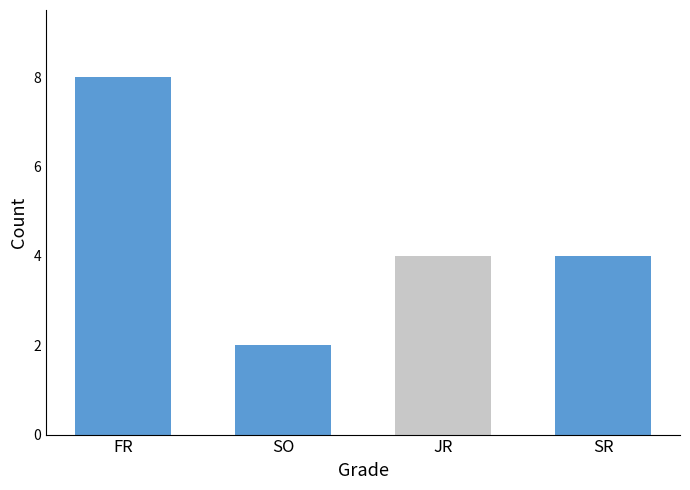

Reading left to right, transcribe all the data shown in this chart.

8	2	4	4